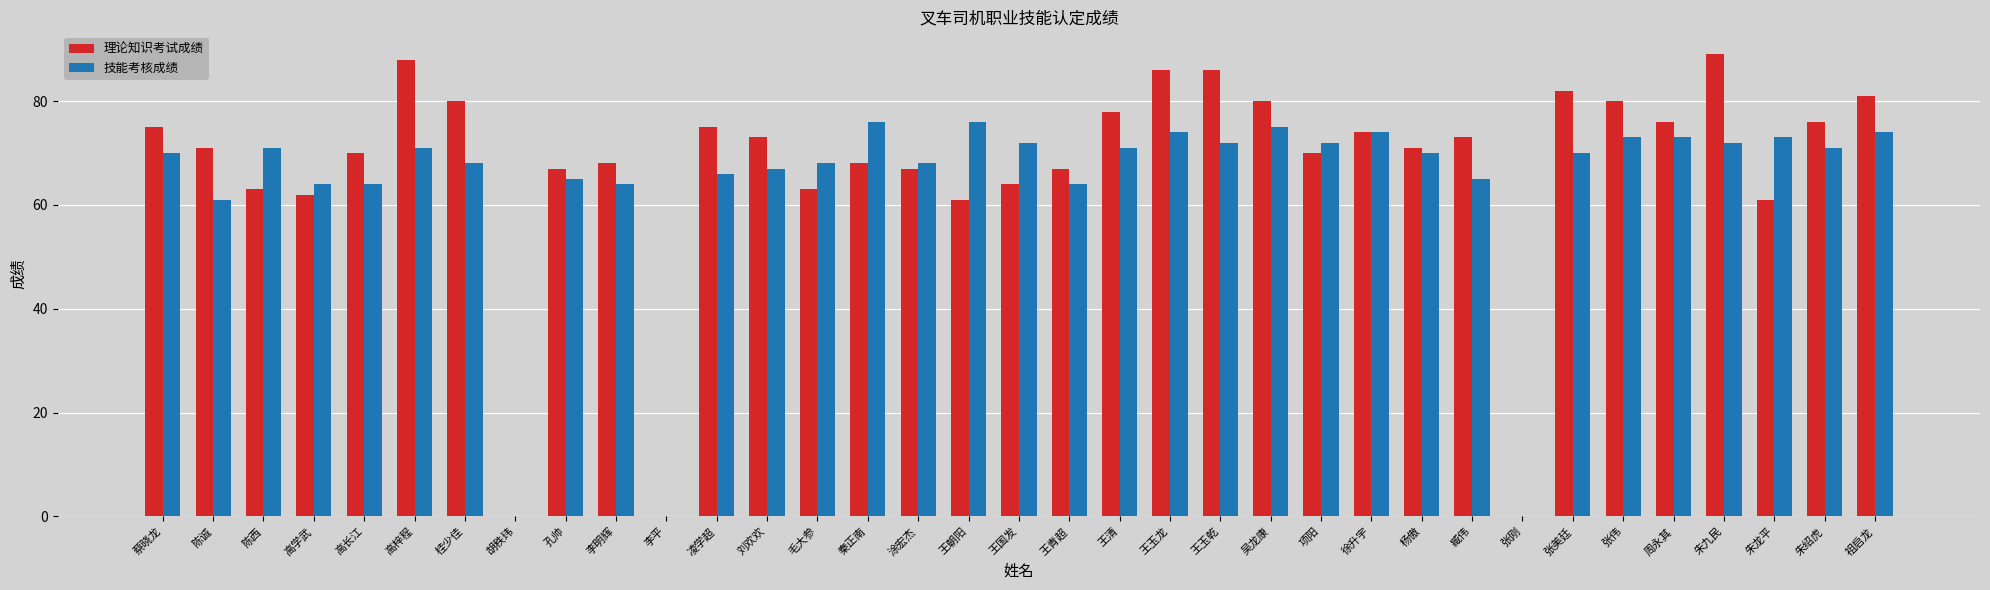

How many series are shown in this chart?

2